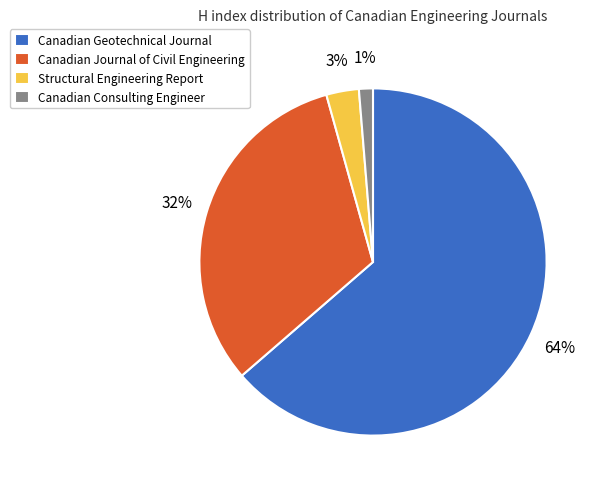

To the nearest percent, what is the combined percentage of Canadian Consulting Engineer and Structural Engineering Report?

4%